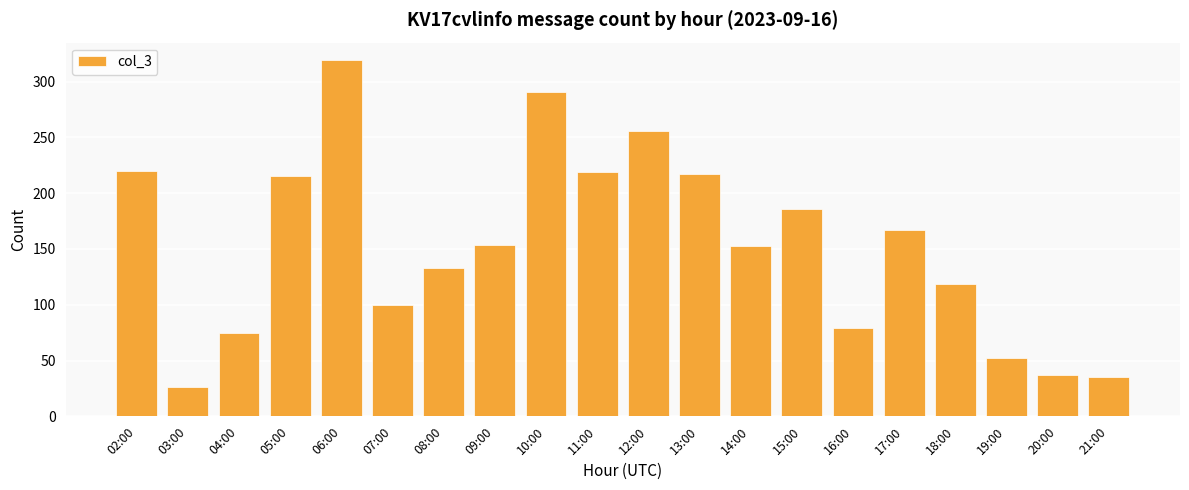

What is the ratio of the value at 21:00 to the value at 13:00?

0.2